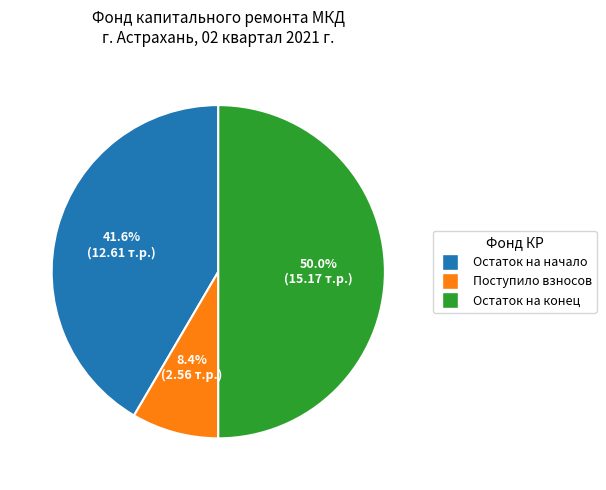

Count the number of slices in the pie.

3